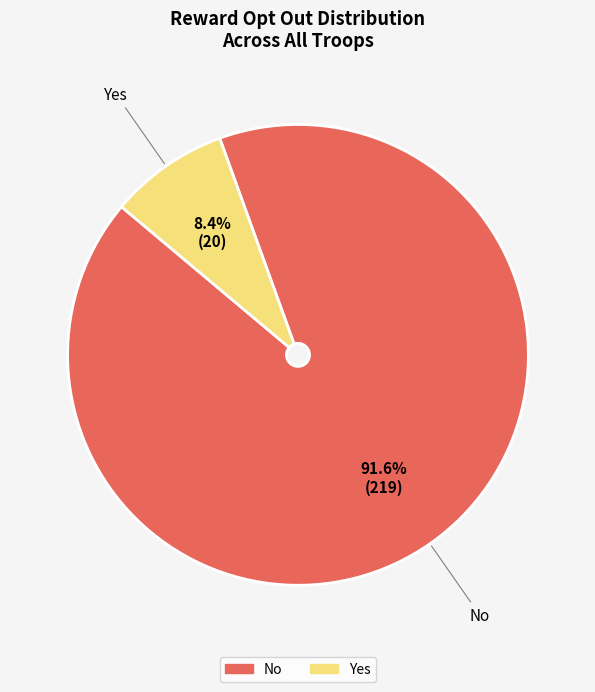

Rank the categories by value from lowest to highest.

Yes, No